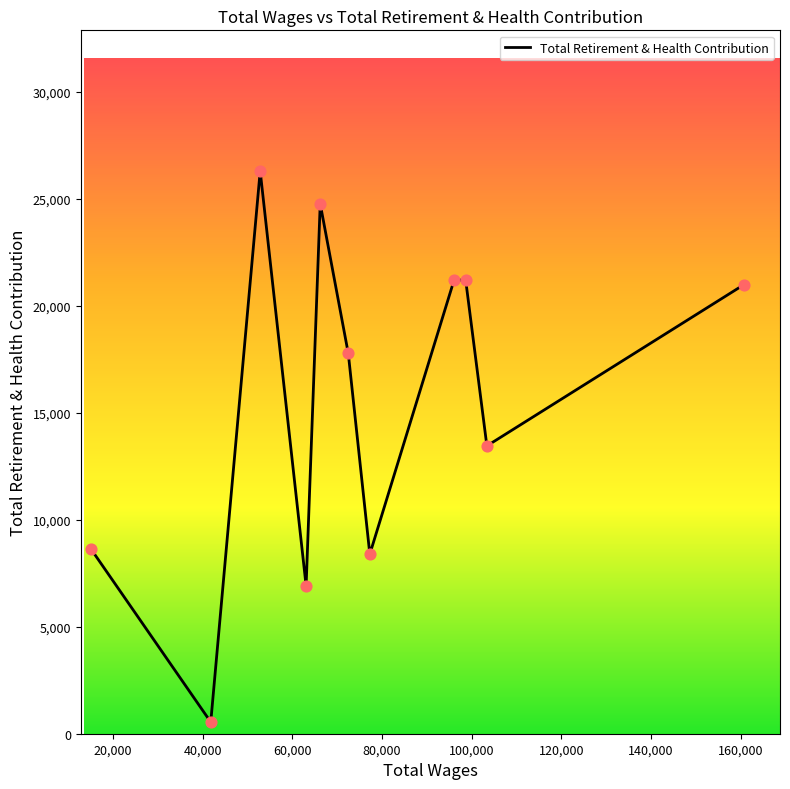

What is the difference between the maximum and minimum values?

25758